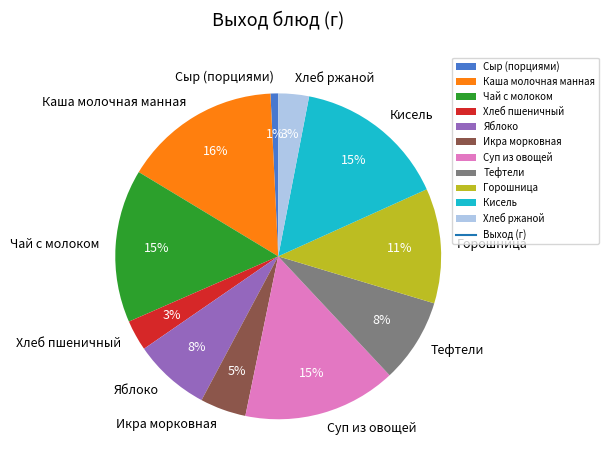

Which slice is the smallest?

Сыр (порциями)